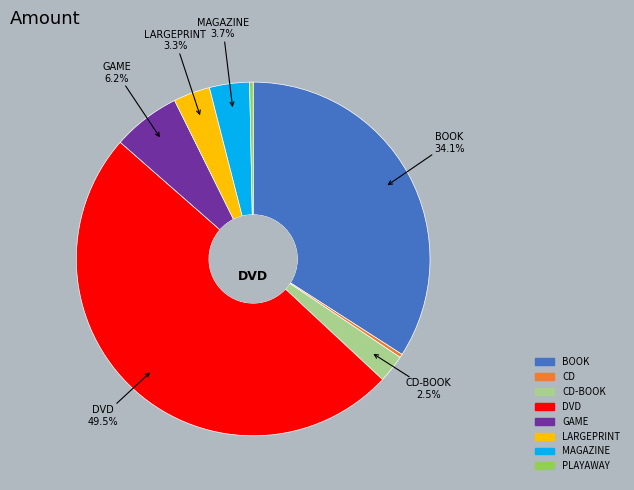

Which category has the biggest portion of the pie?

DVD